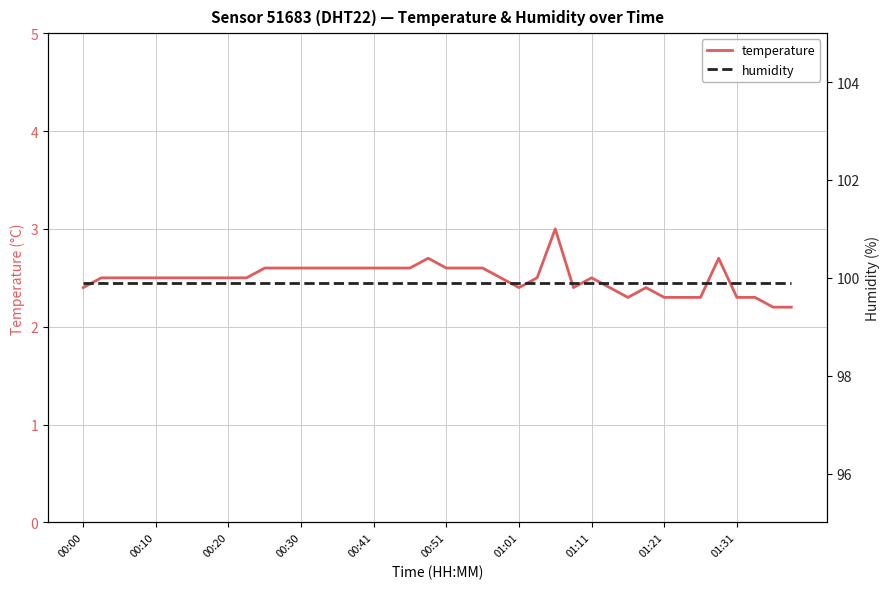

What is the difference between the highest and lowest values at 38?

97.7